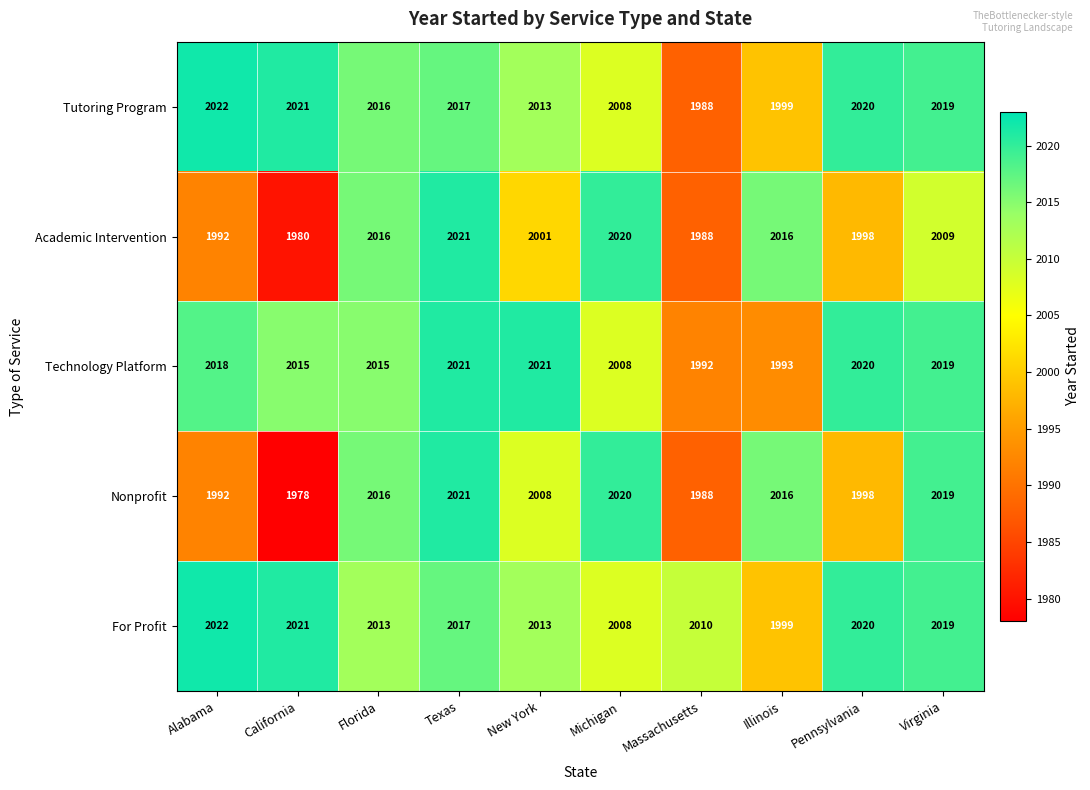

Which series has the widest spread of values?

Nonprofit